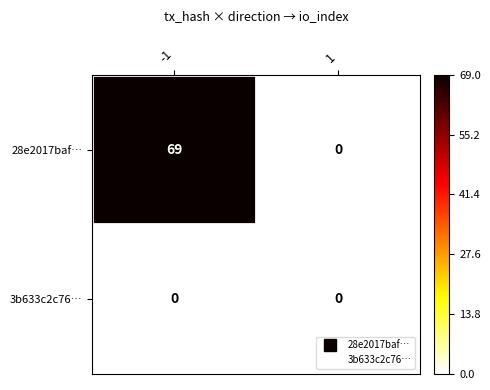

How many data points does each series have?

2